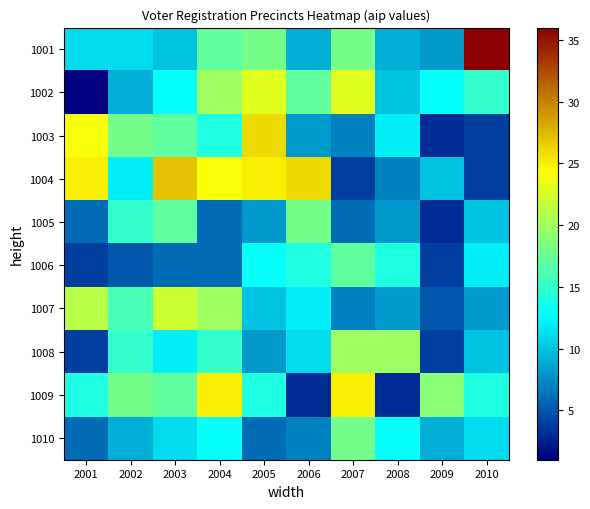

Reading left to right, what are all the values shown in this chart?

1001: 2001=11	2002=11	2003=10	2004=17	2005=18	2006=9	2007=18	2008=9	2009=8	2010=36
1002: 2001=1	2002=9	2003=13	2004=20	2005=23	2006=17	2007=23	2008=10	2009=13	2010=15
1003: 2001=24	2002=18	2003=17	2004=14	2005=26	2006=8	2007=7	2008=12	2009=3	2010=4
1004: 2001=25	2002=12	2003=27	2004=24	2005=25	2006=26	2007=4	2008=7	2009=10	2010=4
1005: 2001=6	2002=15	2003=17	2004=6	2005=8	2006=18	2007=6	2008=8	2009=3	2010=10
1006: 2001=4	2002=5	2003=6	2004=6	2005=13	2006=14	2007=17	2008=14	2009=4	2010=12
1007: 2001=21	2002=16	2003=22	2004=20	2005=10	2006=12	2007=7	2008=8	2009=5	2010=8
1008: 2001=4	2002=15	2003=12	2004=15	2005=8	2006=11	2007=20	2008=20	2009=4	2010=10
1009: 2001=14	2002=18	2003=17	2004=25	2005=14	2006=3	2007=25	2008=3	2009=19	2010=14
1010: 2001=6	2002=9	2003=11	2004=13	2005=6	2006=7	2007=18	2008=13	2009=9	2010=11